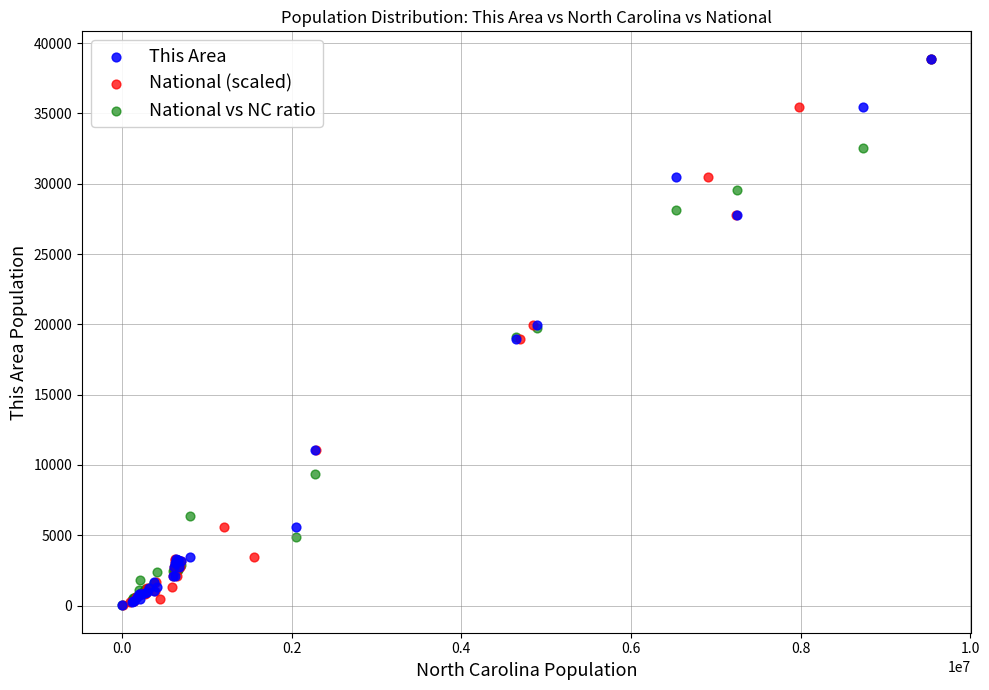

What are all the series names shown in the legend?

This Area, National (scaled), National vs NC ratio